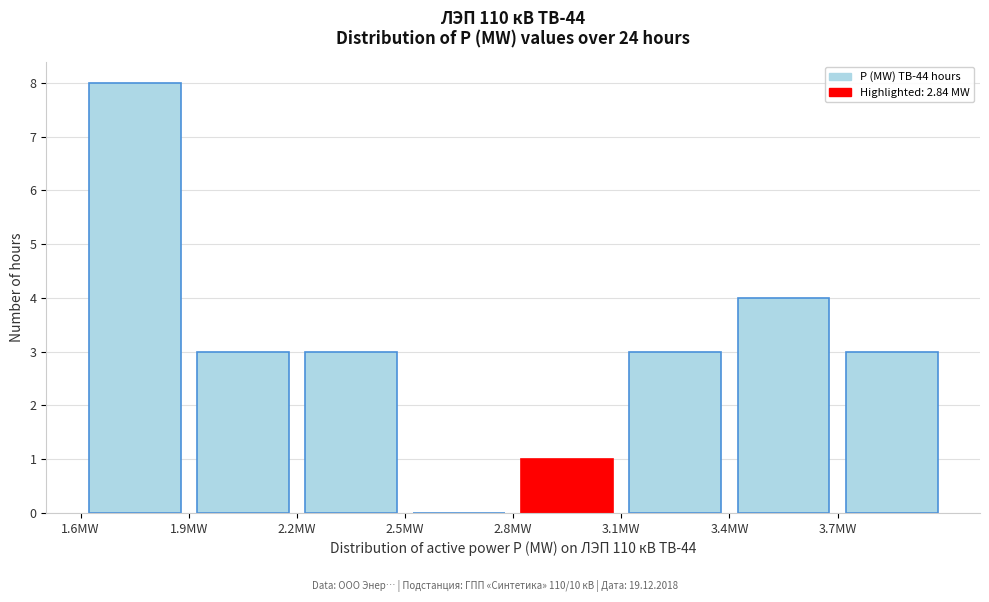

What is the height of the bar covering 2.2 to 2.5 on the x-axis? The values are not printed on the chart, so give them approximately, as read against the axis.

3